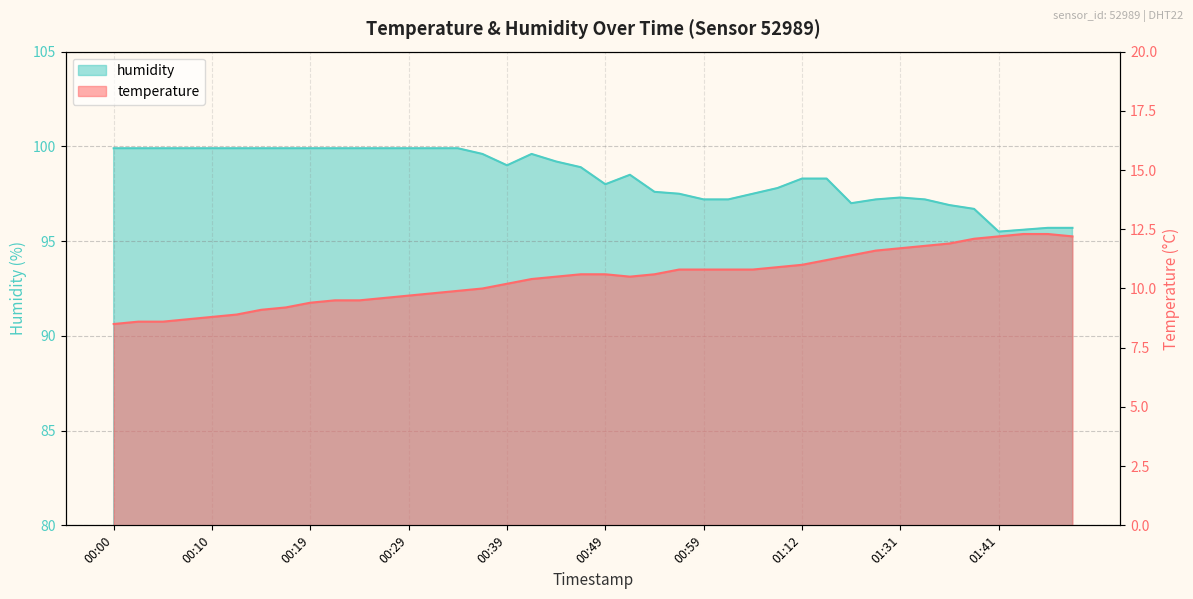

What is the average value of the humidity series?

98.4